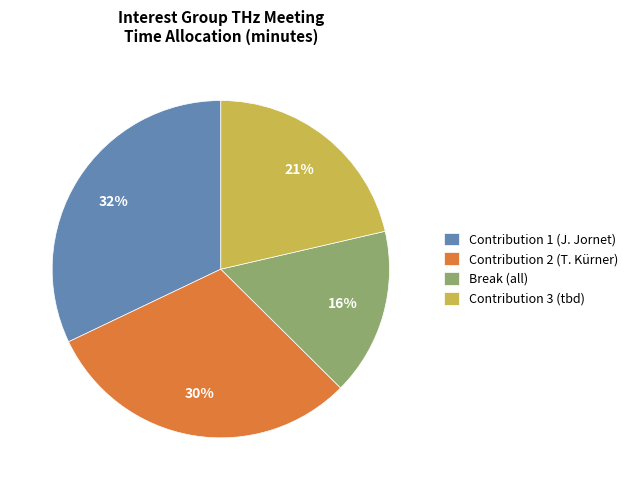

How many segments does this pie chart have?

4